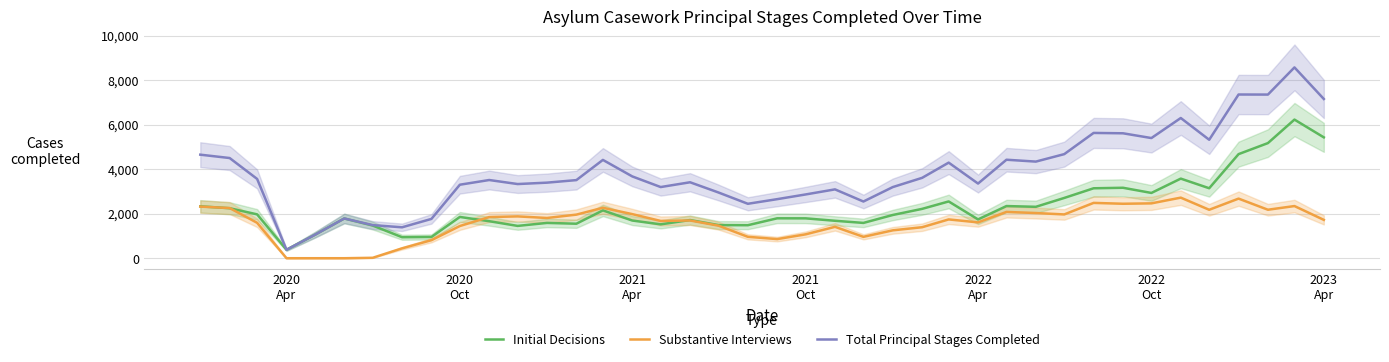

How many values in the Substantive Interviews series exceed 1743?

19